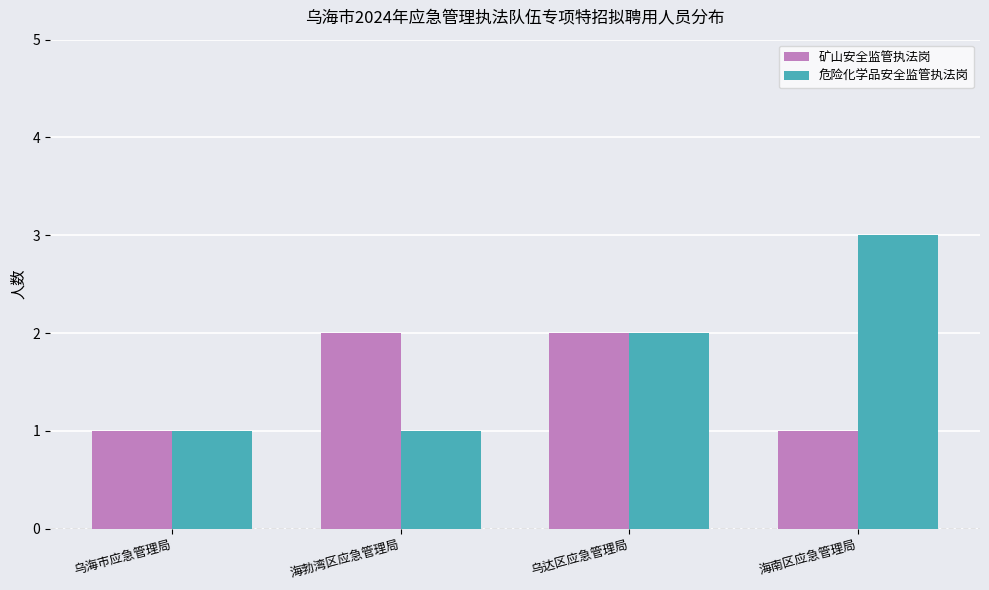

The 危险化学品安全监管执法岗 series shows 1 at 乌海市应急管理局. True or false?

True